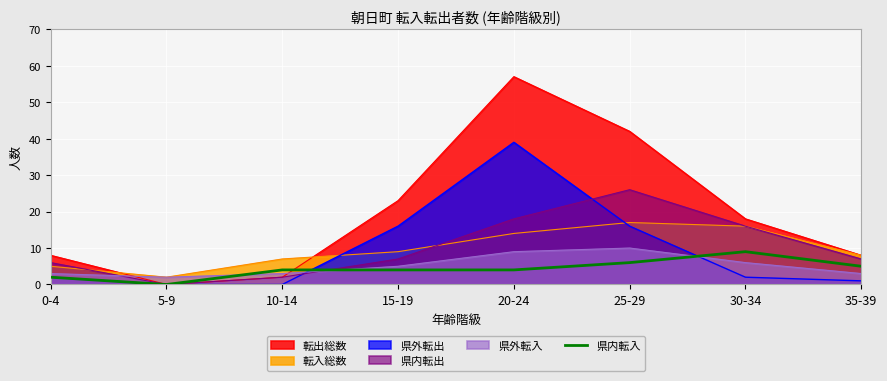

Which series has the largest range (max minus min)?

転出総数